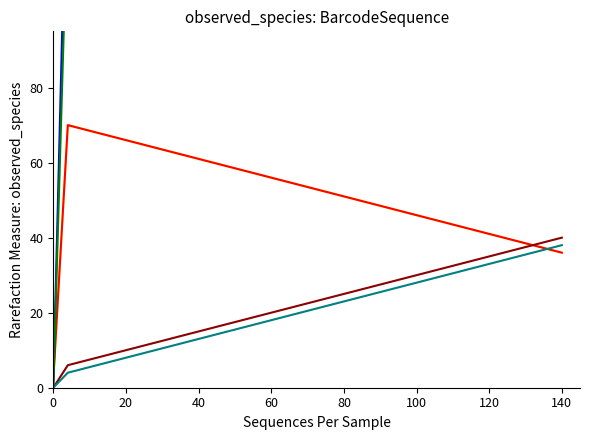

True or false: Подъём Мальчики and Подъём Девочки intersect in this chart.

False